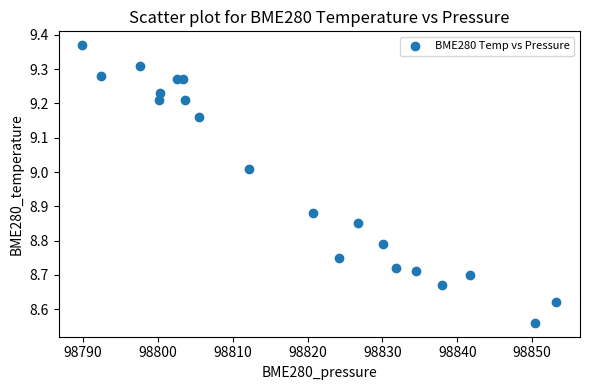

What is the range of Y values (max minus min)?

0.8